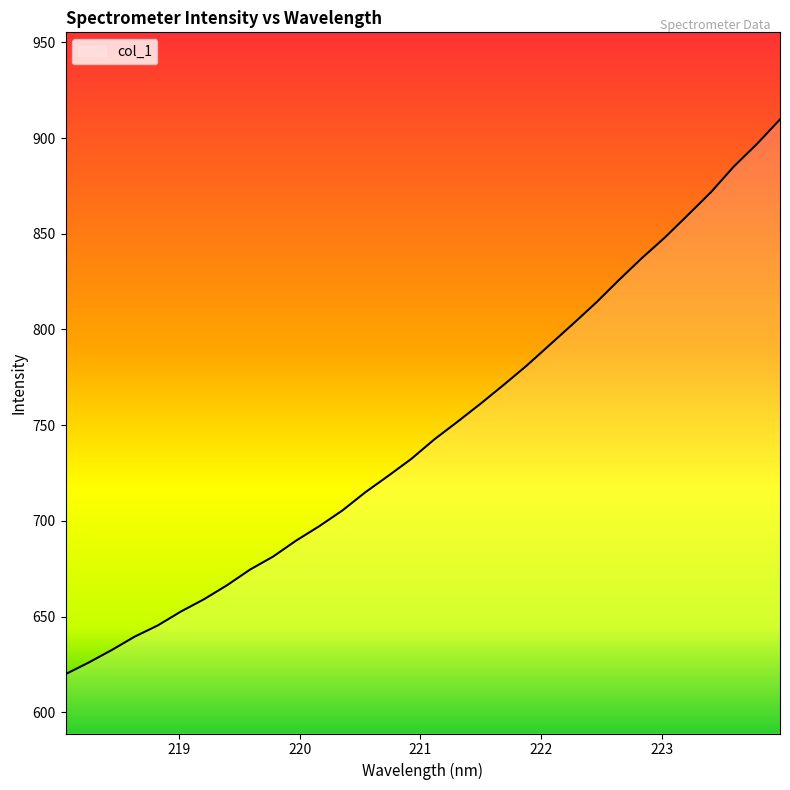

What is the difference between the maximum and minimum values?

289.8